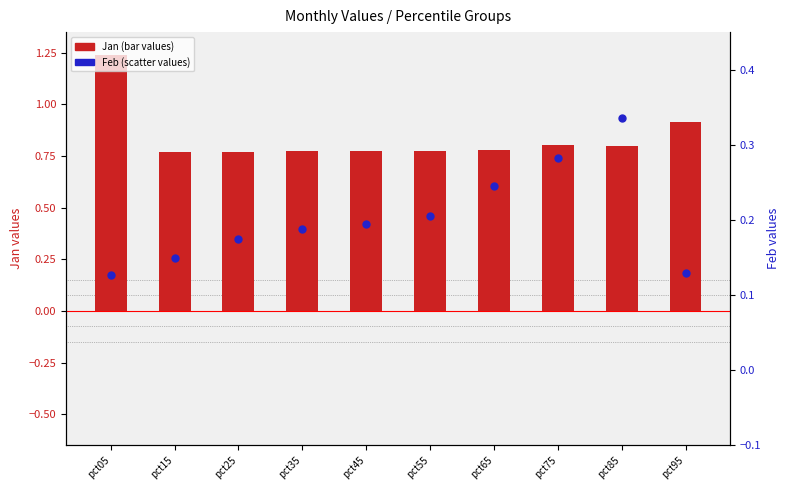

What are all the series names shown in the legend?

Jan (bar), Feb (scatter)